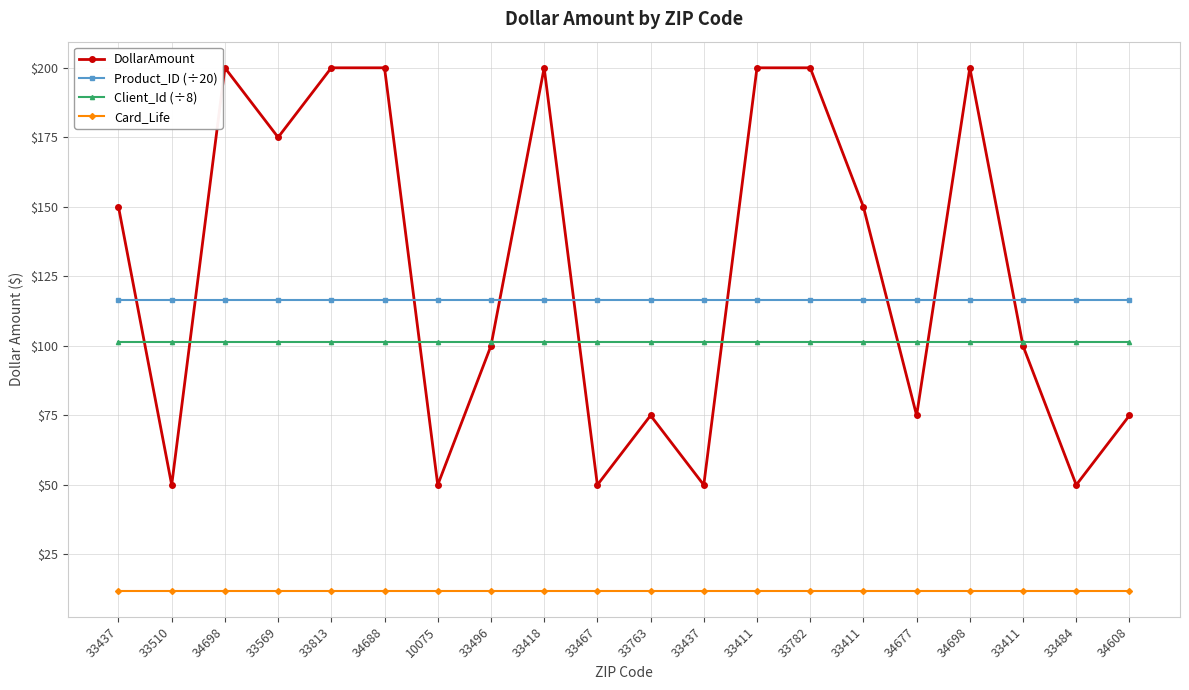

How many lines are shown in the chart?

4